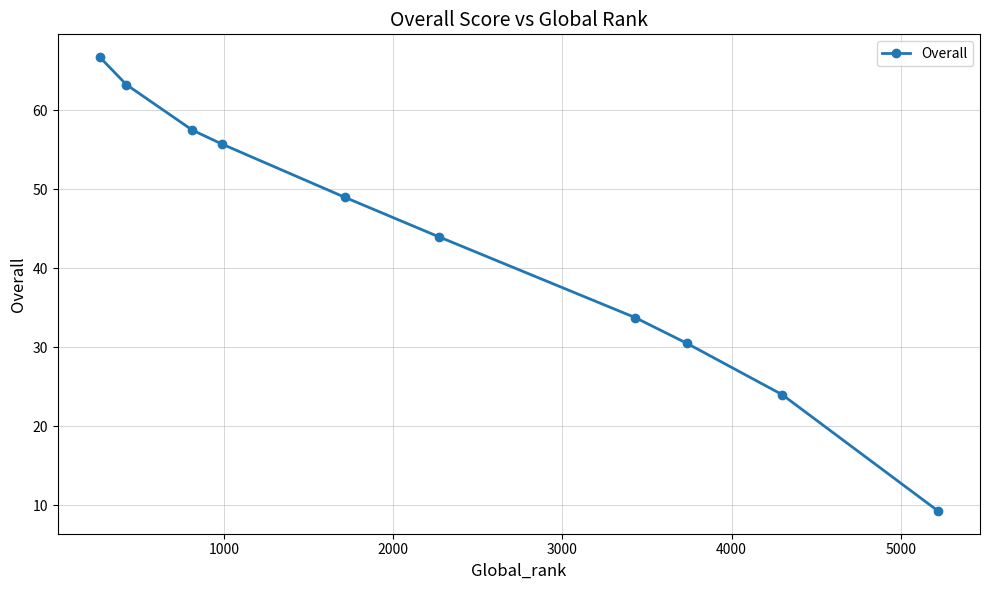

What is the value of the 1st point from the left?

66.8